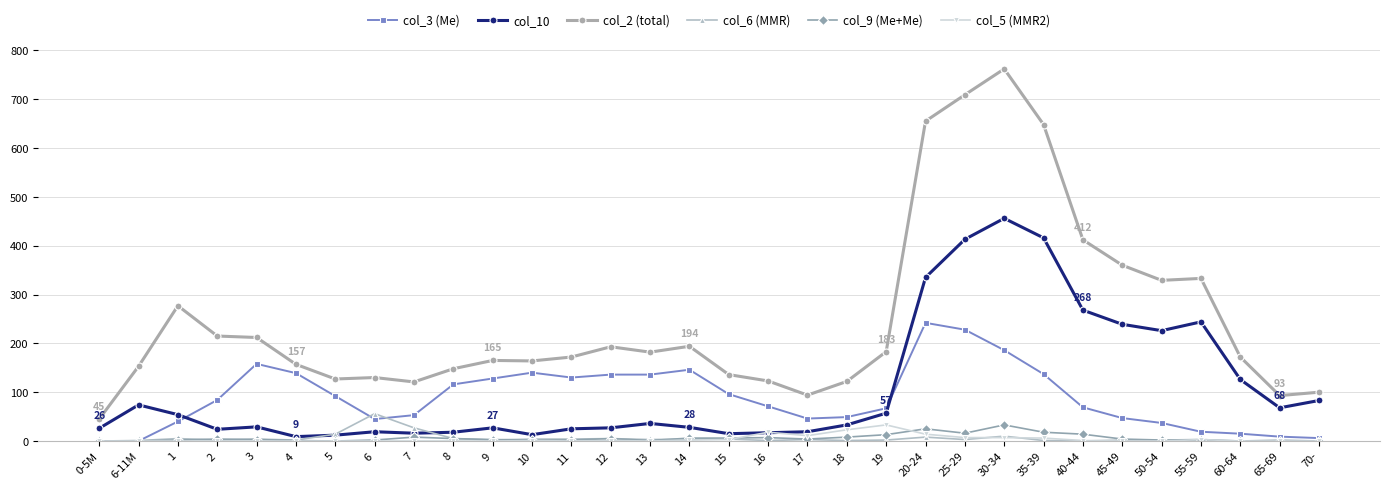

Which series has the largest total across all categories?

col_2 (total)